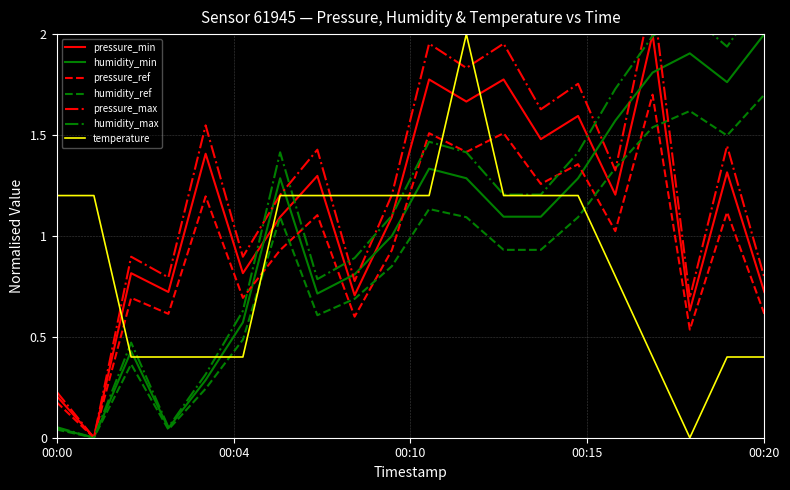

Which series ends up on top after the final intersection of humidity_ref and temperature?

humidity_ref